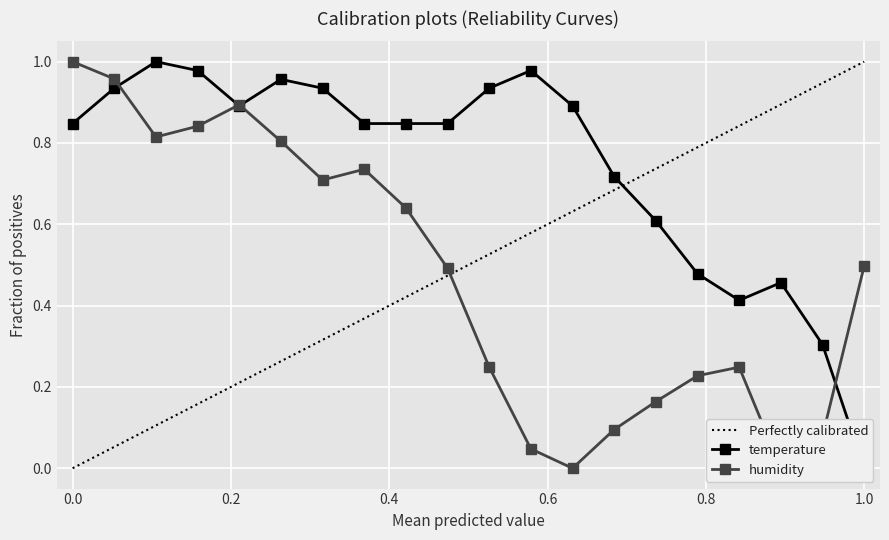

What is the value of the humidity point at the 11th from the left?

0.2